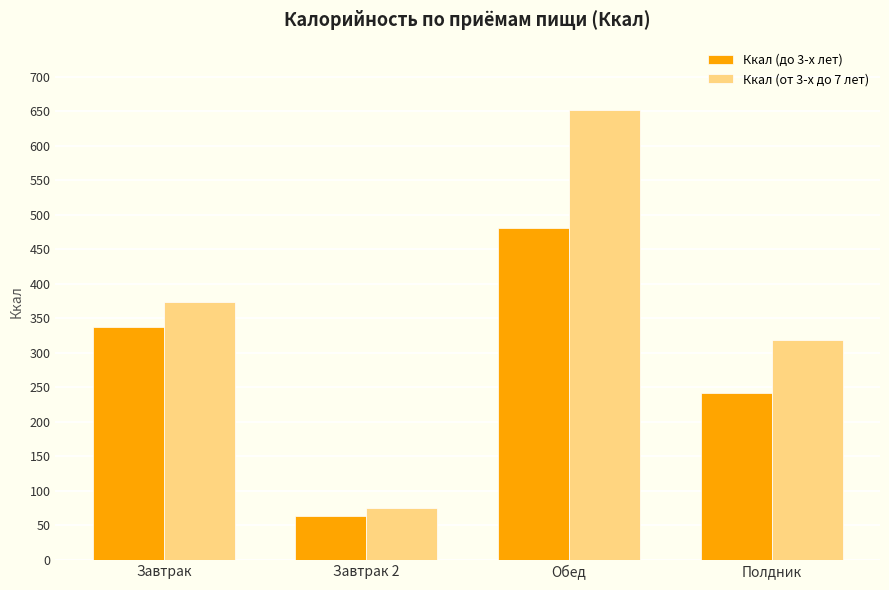

What is the difference between the Ккал (до 3-х лет) values at Полдник and Обед?

238.0